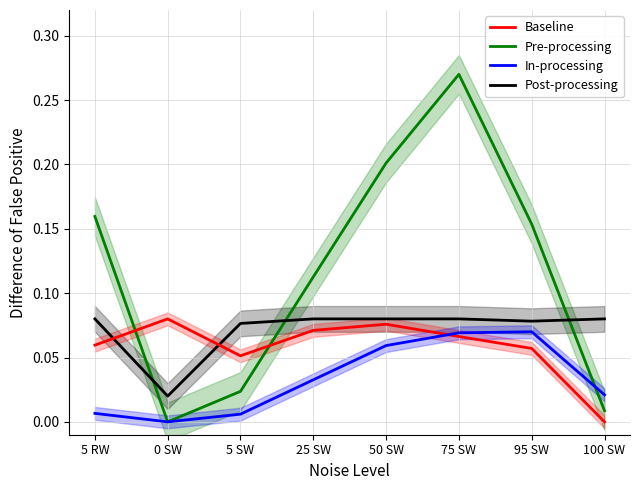

Reading right to left, what are all the values shown in this chart?

Pre-processing: 100 SW=0.0	95 SW=0.2	75 SW=0.3	50 SW=0.2	25 SW=0.1	5 SW=0.0	0 SW=0.0	5 RW=0.2
Post-processing: 100 SW=0.1	95 SW=0.1	75 SW=0.1	50 SW=0.1	25 SW=0.1	5 SW=0.1	0 SW=0.0	5 RW=0.1
Baseline: 100 SW=0.0	95 SW=0.1	75 SW=0.1	50 SW=0.1	25 SW=0.1	5 SW=0.1	0 SW=0.1	5 RW=0.1
In-processing: 100 SW=0.0	95 SW=0.1	75 SW=0.1	50 SW=0.1	25 SW=0.0	5 SW=0.0	0 SW=0.0	5 RW=0.0